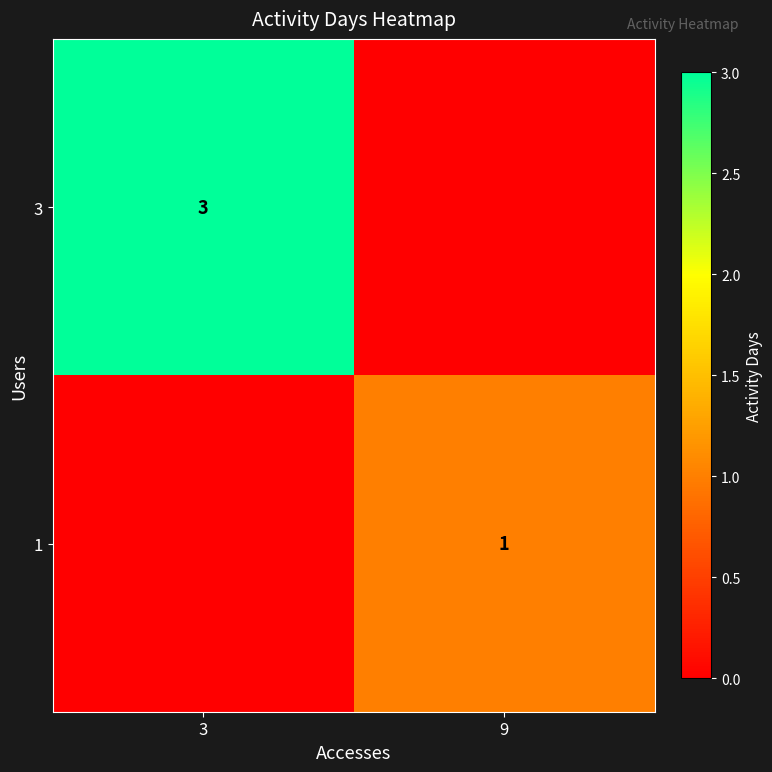

True or false: 1 has a value of 0 at 9.

False